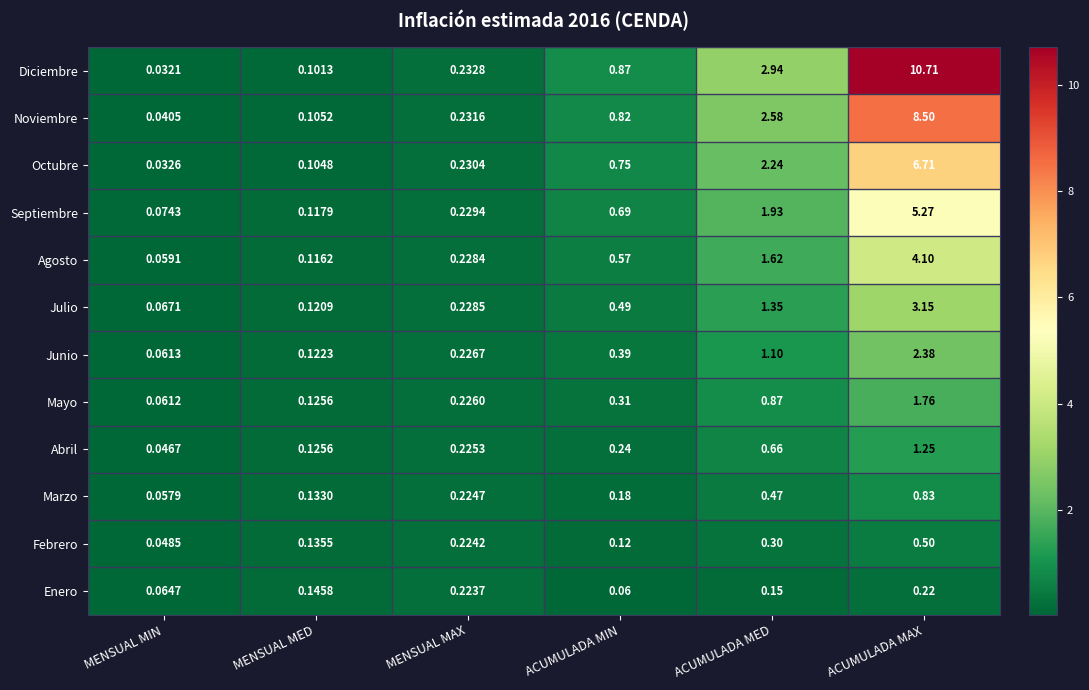

Which series has the widest spread of values?

Diciembre